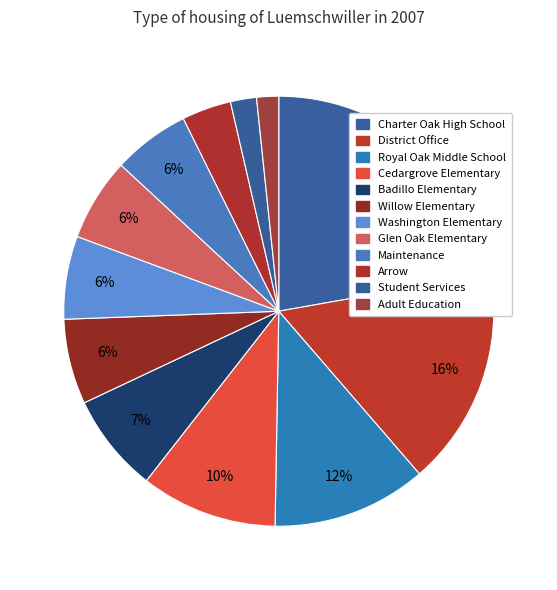

To the nearest percent, what is the difference between the Willow Elementary and Cedargrove Elementary slice percentages?

4%